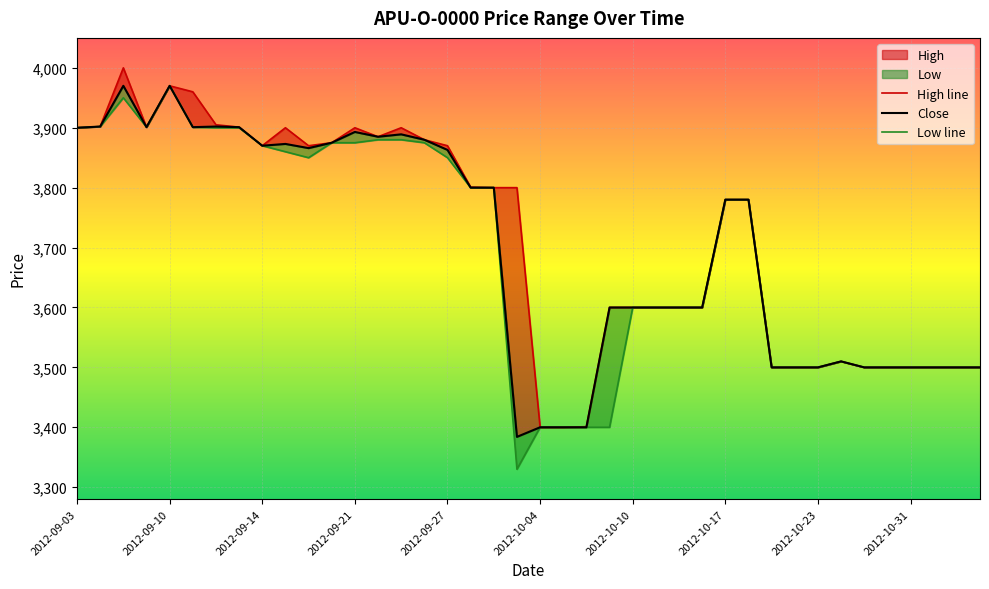

True or false: High line and Low line cross at least once.

False